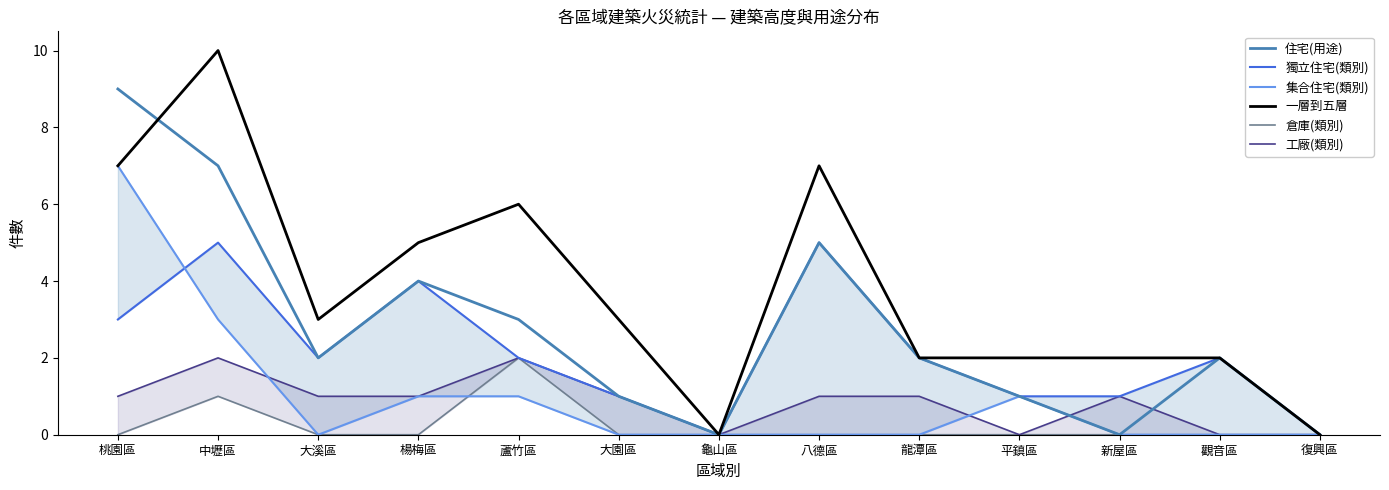

How many categories are shown in the chart?

13